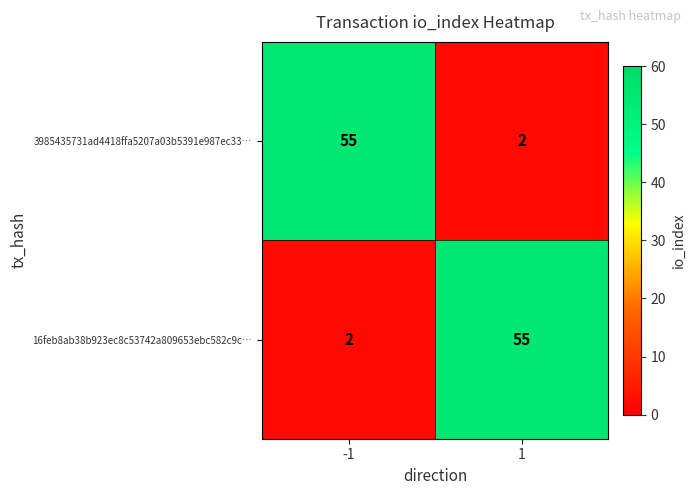

What is the sum of all 3985435731ad4418ffa5207a03b5391e987ec33… values?

57